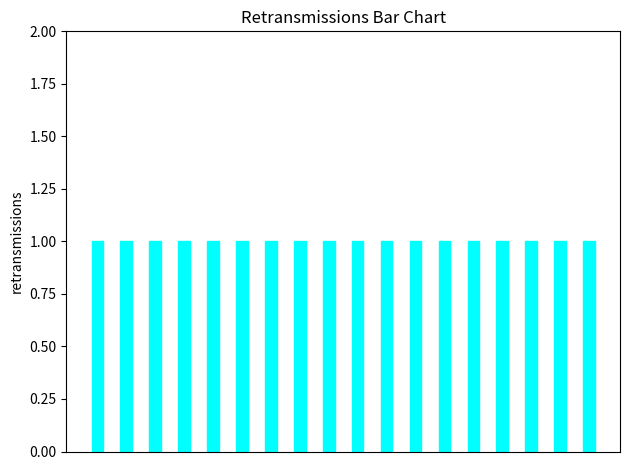

Is it true that the value at 2009 is 1?

True